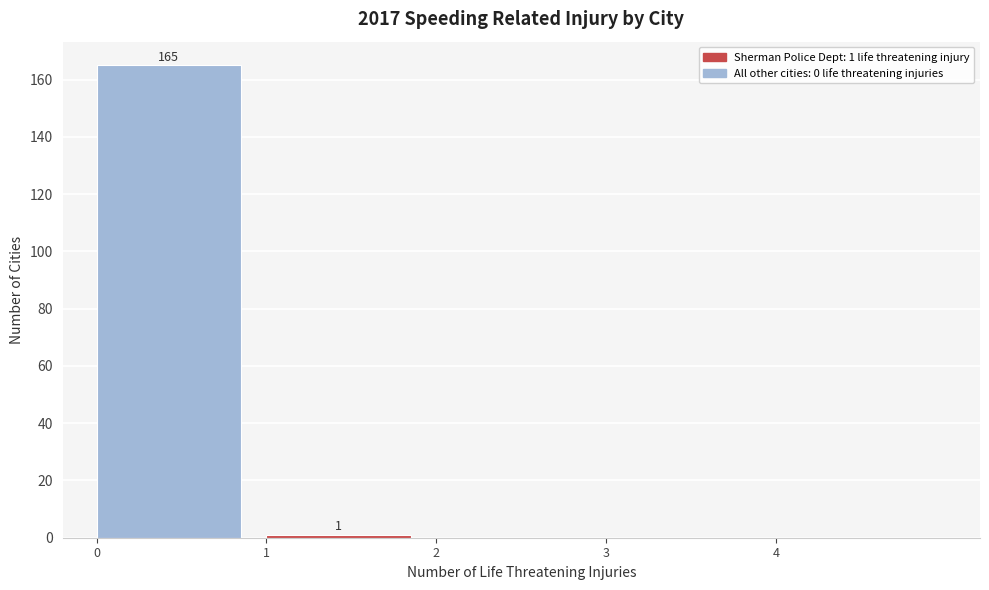

Over which range of the x-axis is the bar tallest?

0 to 1